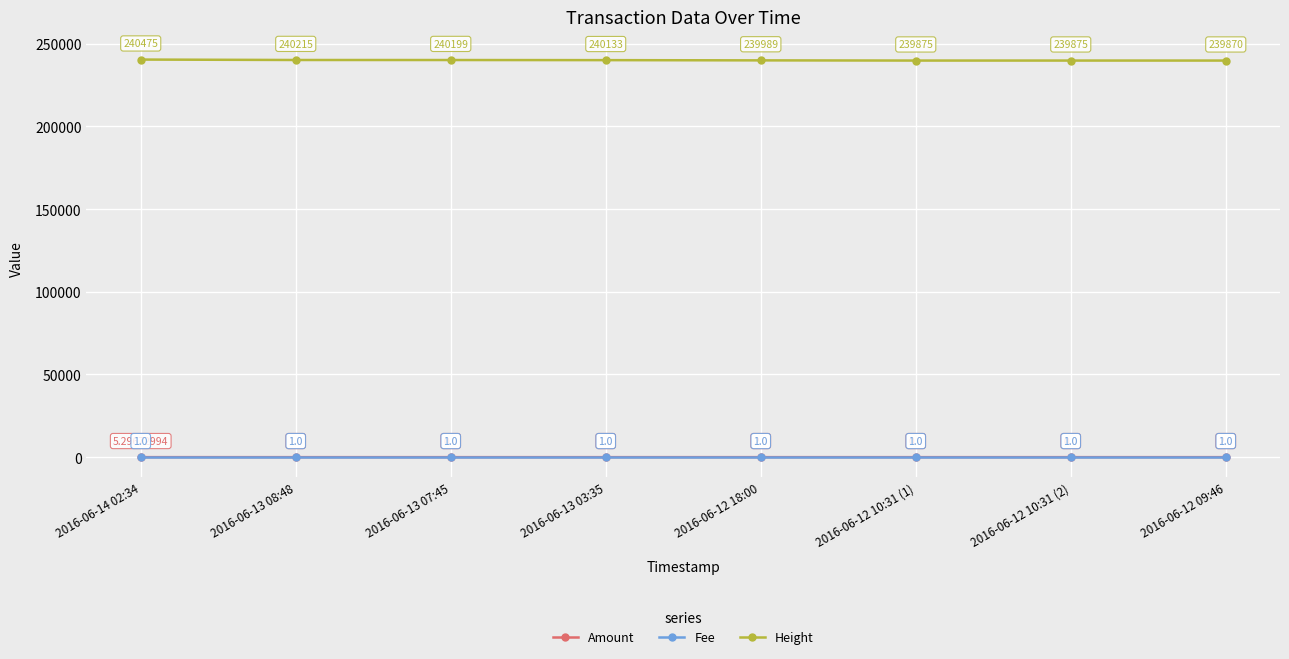

Reading right to left, transcribe all the data shown in this chart.

Amount: 2016-06-12 09:46=2.0	2016-06-12 10:31 (2)=0.0	2016-06-12 10:31 (1)=0.0	2016-06-12 18:00=2.0	2016-06-13 03:35=1.0	2016-06-13 07:45=0.0	2016-06-13 08:48=1.0	2016-06-14 02:34=5.3
Fee: 2016-06-12 09:46=1.0	2016-06-12 10:31 (2)=1.0	2016-06-12 10:31 (1)=1.0	2016-06-12 18:00=1.0	2016-06-13 03:35=1.0	2016-06-13 07:45=1.0	2016-06-13 08:48=1.0	2016-06-14 02:34=1.0
Height: 2016-06-12 09:46=239870.0	2016-06-12 10:31 (2)=239875.0	2016-06-12 10:31 (1)=239875.0	2016-06-12 18:00=239989.0	2016-06-13 03:35=240133.0	2016-06-13 07:45=240199.0	2016-06-13 08:48=240215.0	2016-06-14 02:34=240475.0